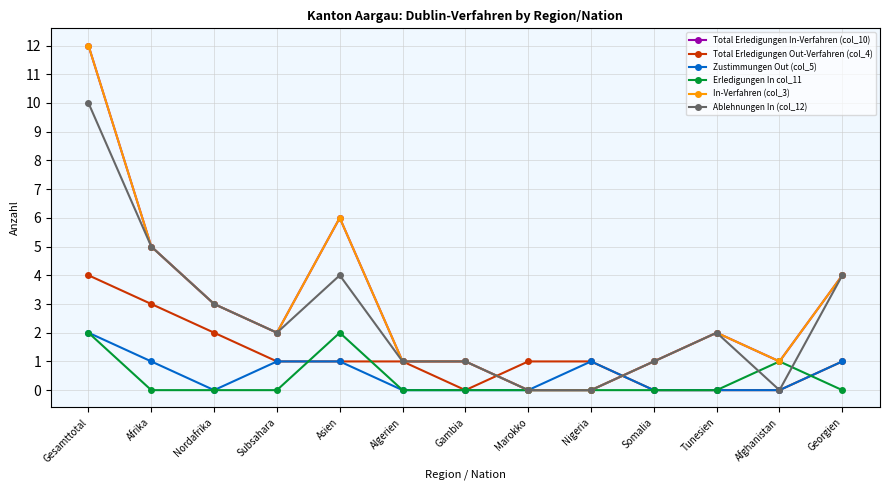

At which category does In-Verfahren (col_3) reach its first local valley?

Subsahara